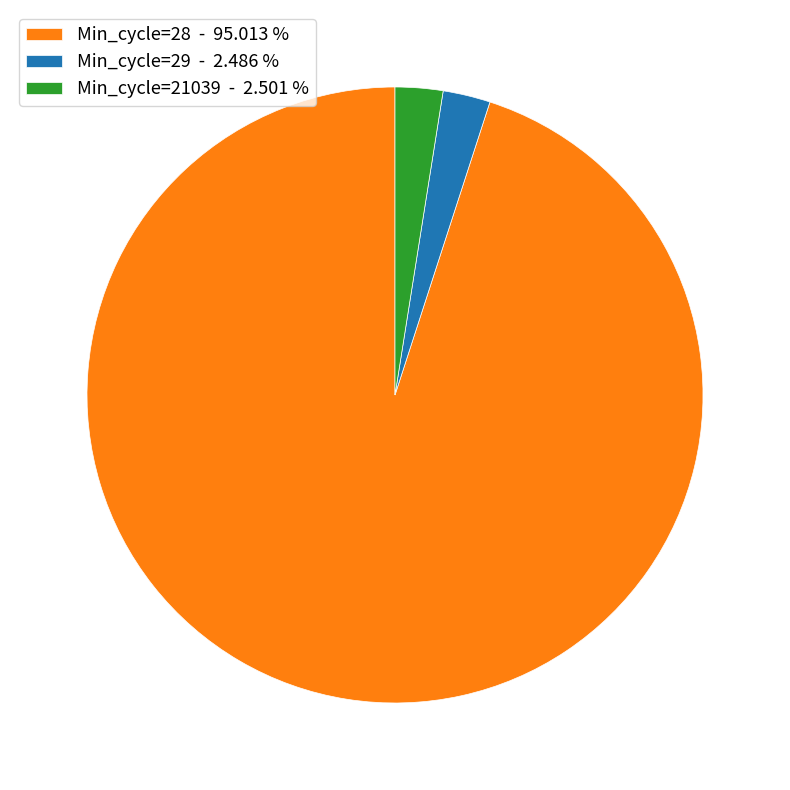

Which category has the biggest portion of the pie?

Min_cycle=28 - 95.013 %